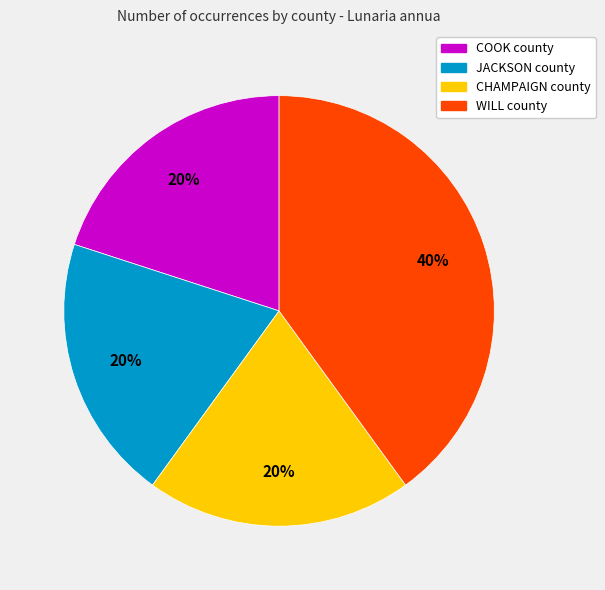

Is there any slice that represents more than half of the pie?

No